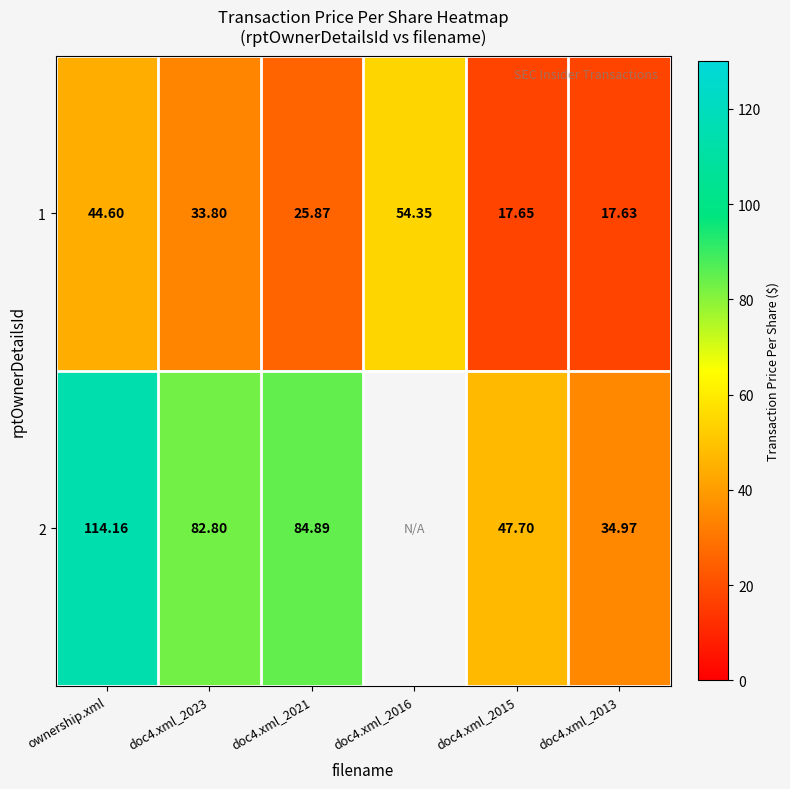

How many data points in 1 are less than 33?

3